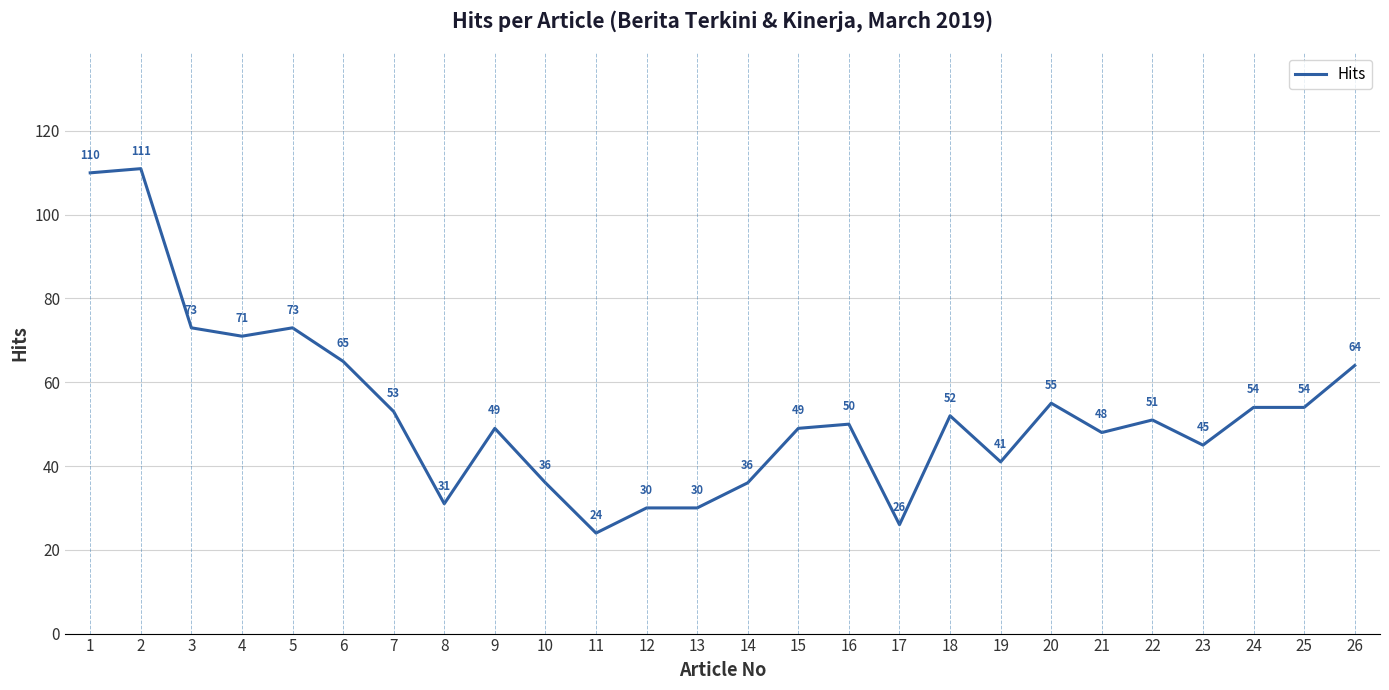

What is the change in value from 5 to 10?

-37